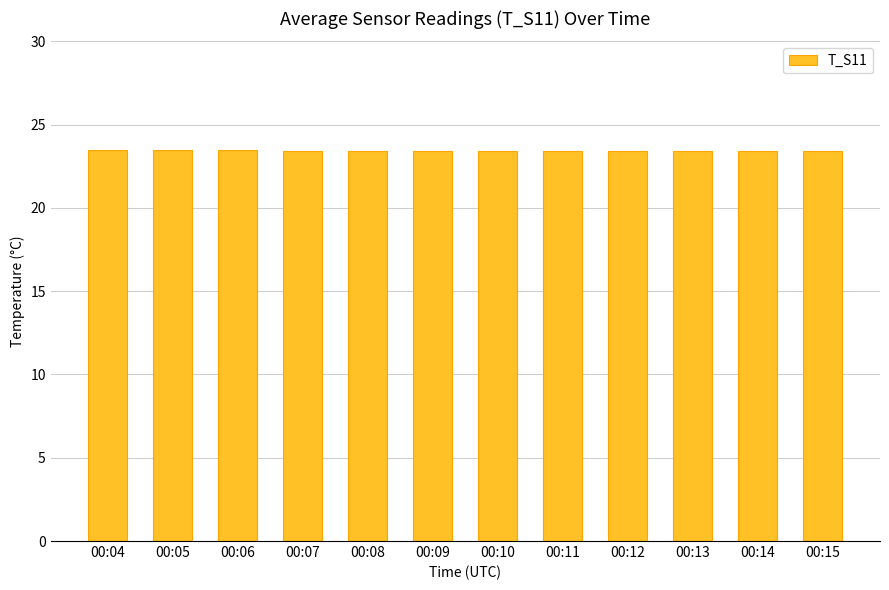

What is the smallest value displayed?

23.4